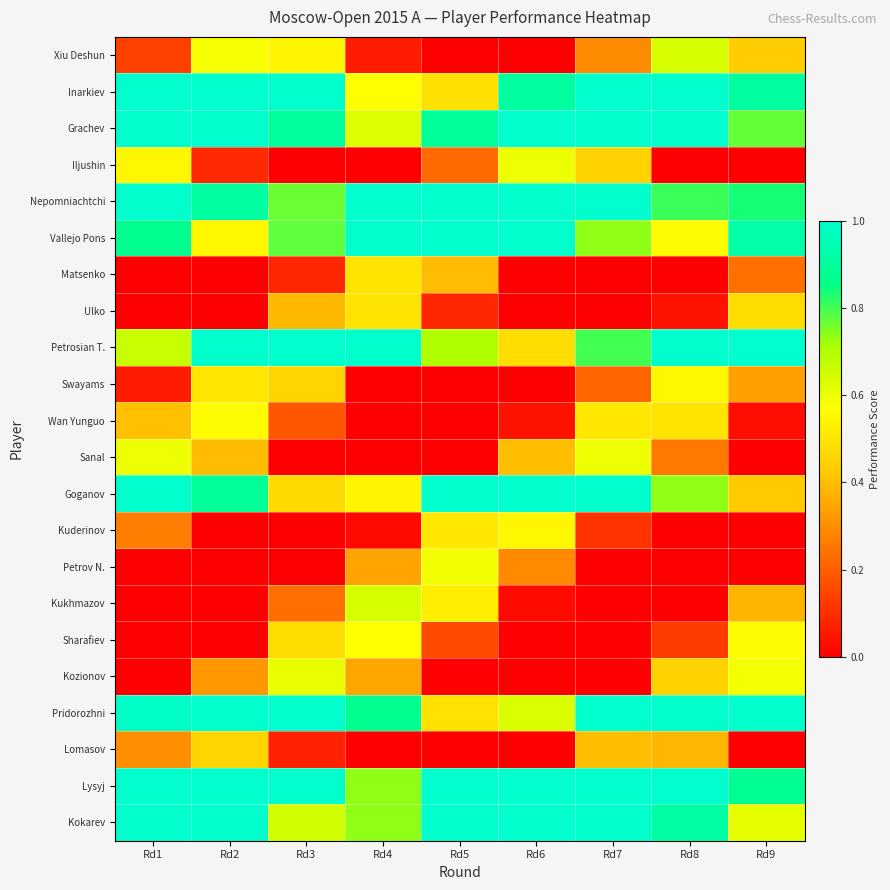

What is the total value across all series at Rd3?

10.6